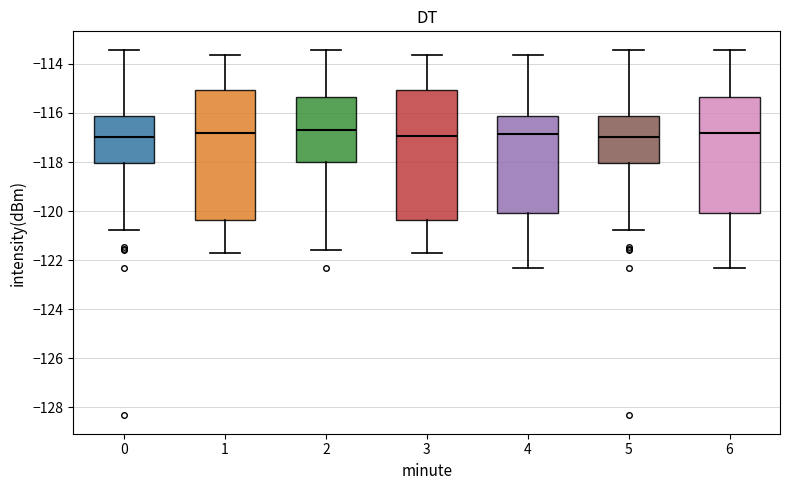

Reading left to right, read every box against the y-axis: the position of its median line, the range the box covers, and the ends of its whiskers. The values are not printed on the chart, so give them approximately, as read against the axis.

0: median -117.0, box -118.0 to -116.2, whiskers -120.8 to -113.4
1: median -116.8, box -120.4 to -115.0, whiskers -121.6 to -113.6
2: median -116.8, box -118.0 to -115.4, whiskers -121.6 to -113.4
3: median -117.0, box -120.4 to -115.0, whiskers -121.6 to -113.6
4: median -116.8, box -120.0 to -116.2, whiskers -122.4 to -113.6
5: median -117.0, box -118.0 to -116.2, whiskers -120.8 to -113.4
6: median -116.8, box -120.0 to -115.4, whiskers -122.4 to -113.4